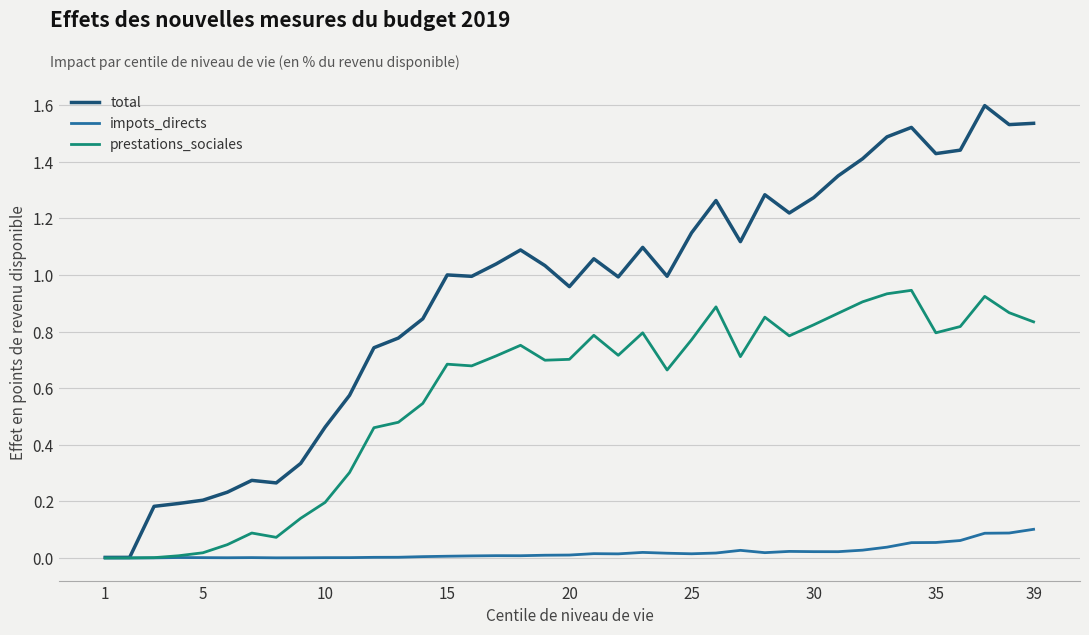

Which series has the widest spread of values?

total